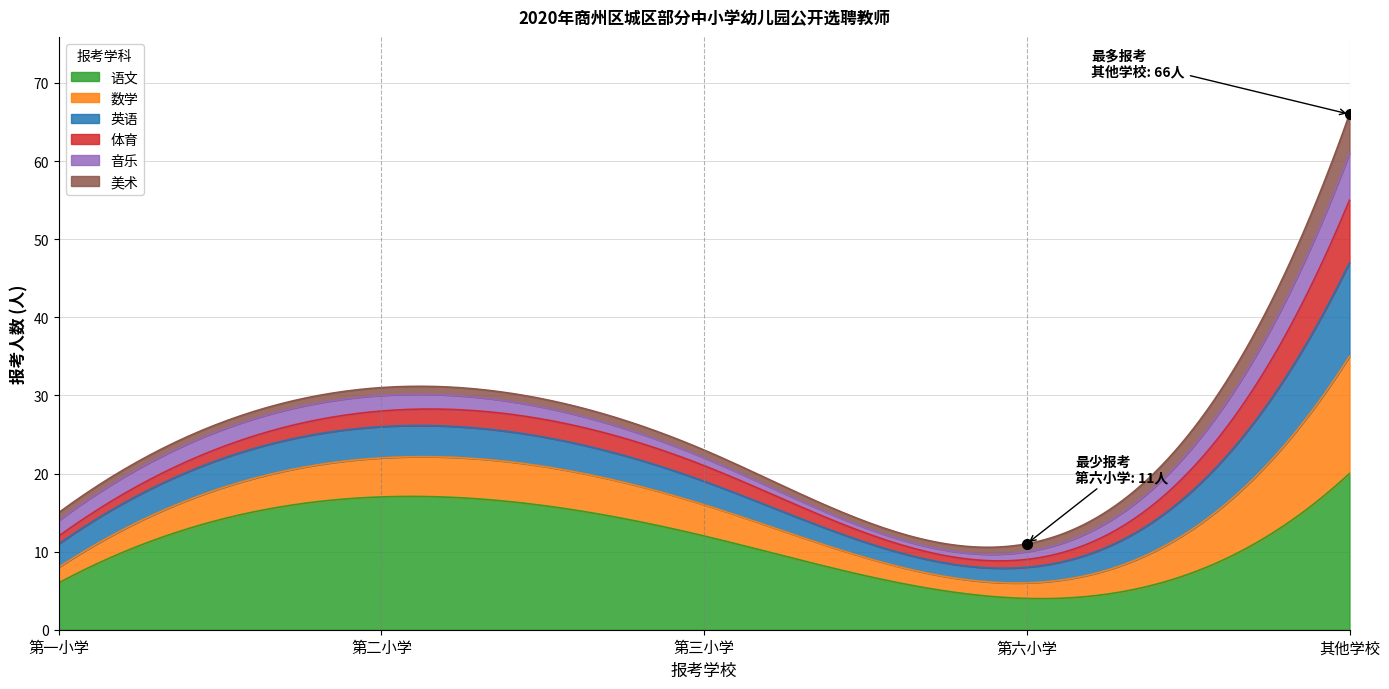

True or false: 第二小学 and 第三小学 cross at least once.

False